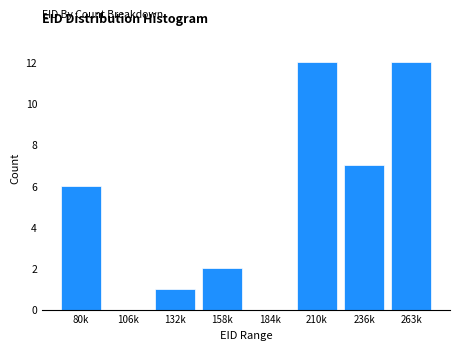

Reading right to left, what are all the values shown in this chart?

263k=12	236k=7	210k=12	184k=0	158k=2	132k=1	106k=0	80k=6